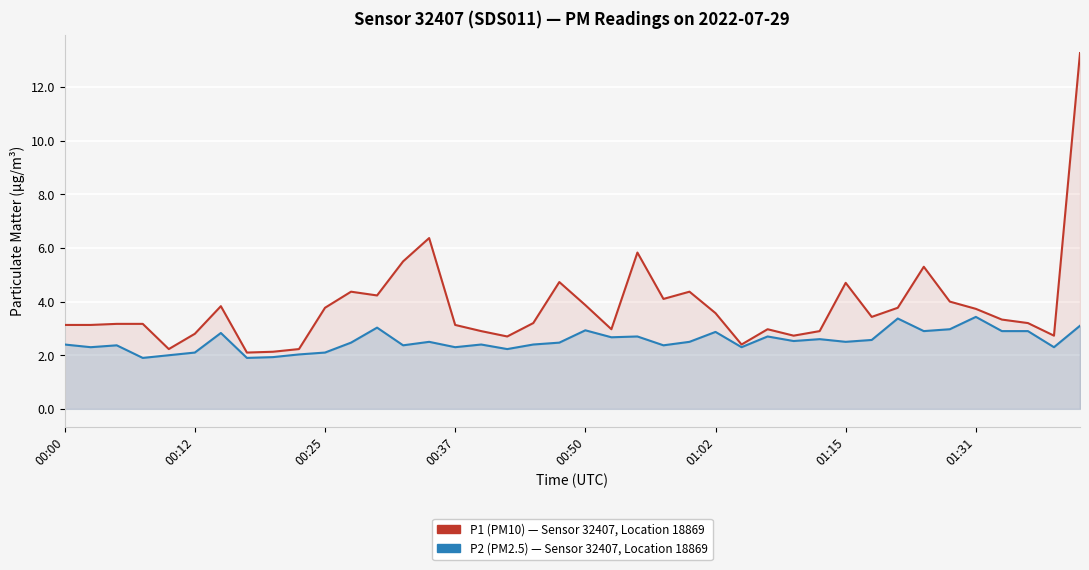

How many interior local valleys does the P2 (PM2.5) series have?

13